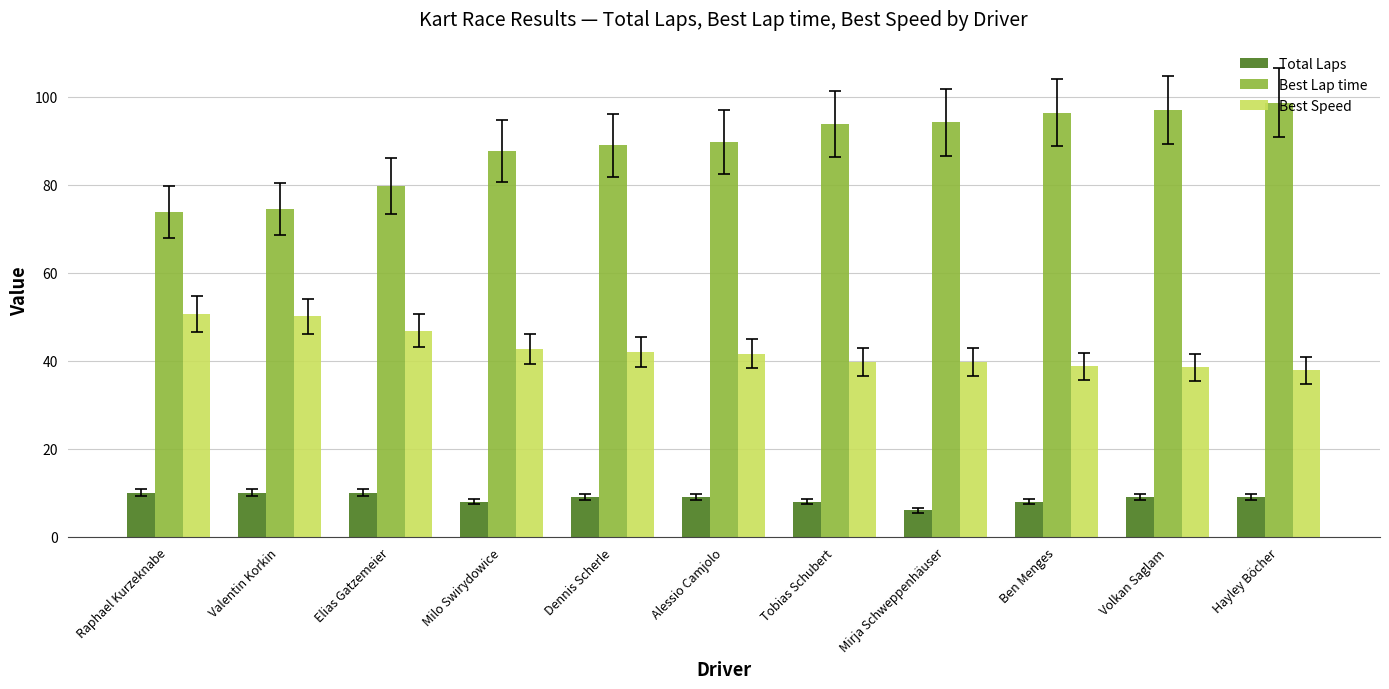

What is the difference between the Best Lap time values at Raphael Kurzeknabe and Alessio Camjolo?

15.9